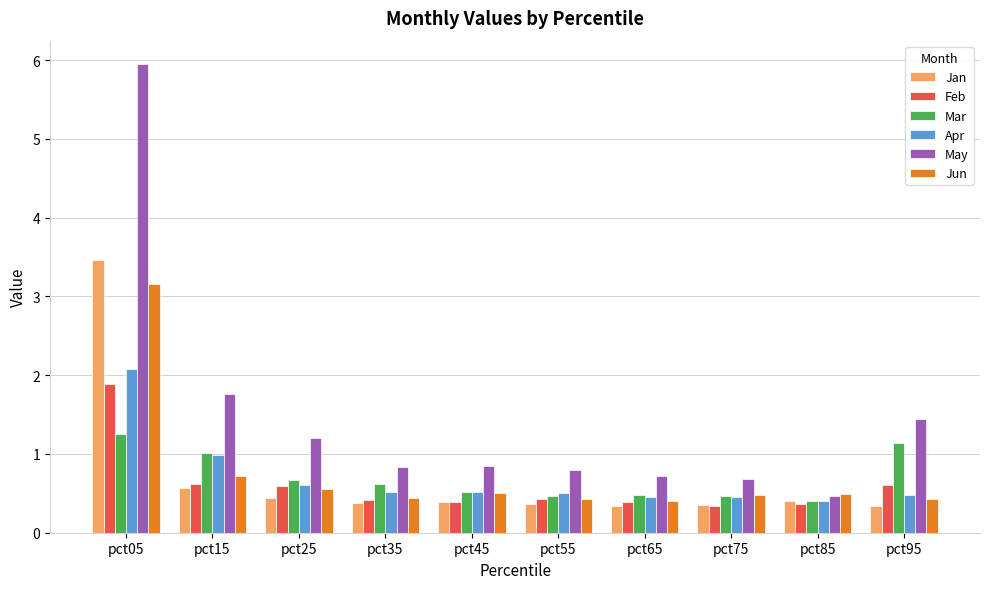

What is the average value of the Jun series?

0.8